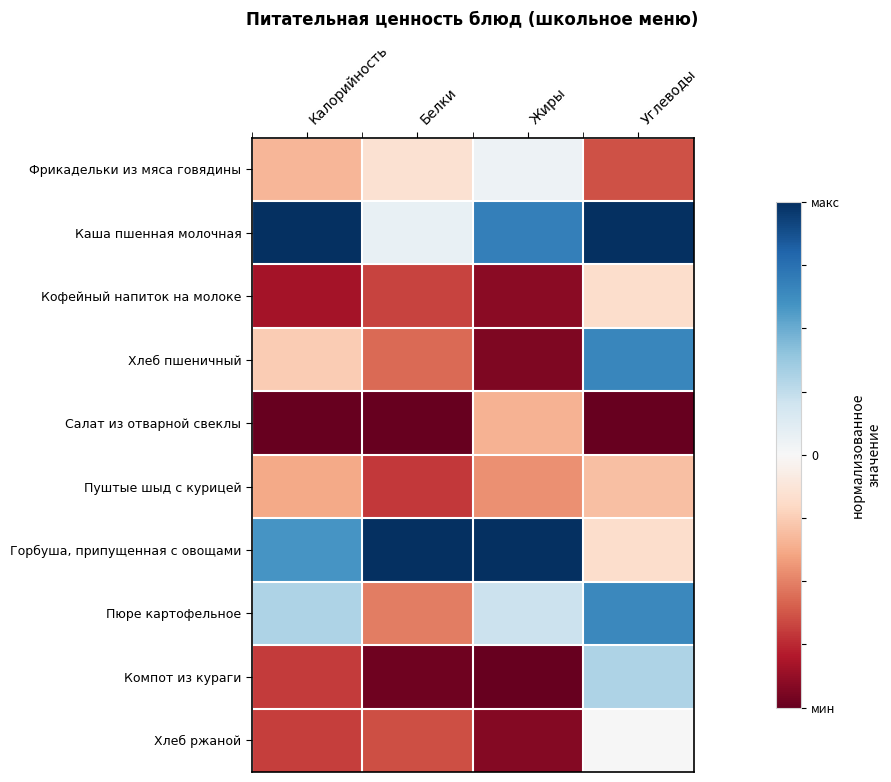

What is the total value across all series at Углеводы?

0.3